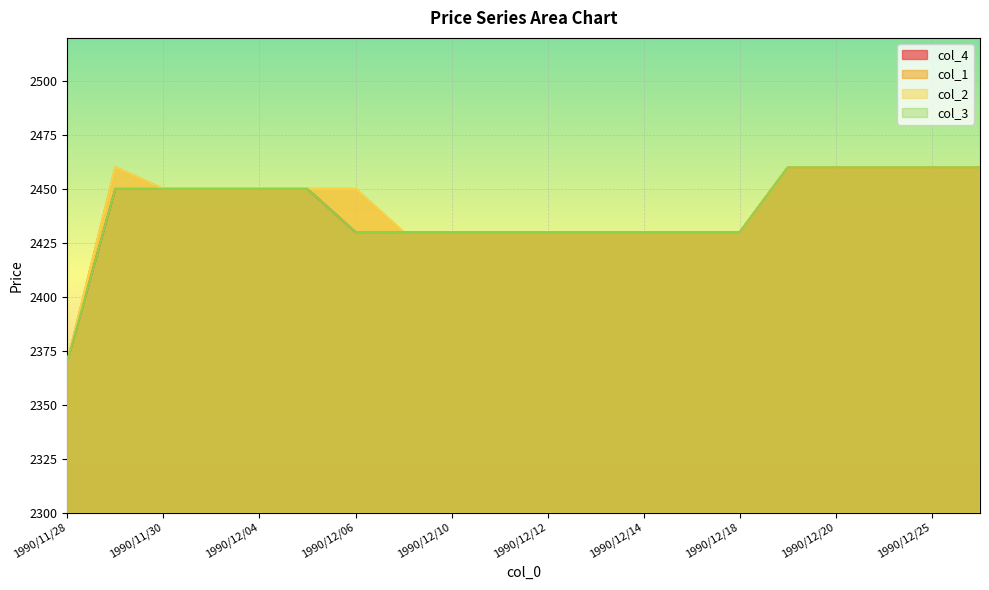

True or false: col_2 and col_4 cross at least once.

False